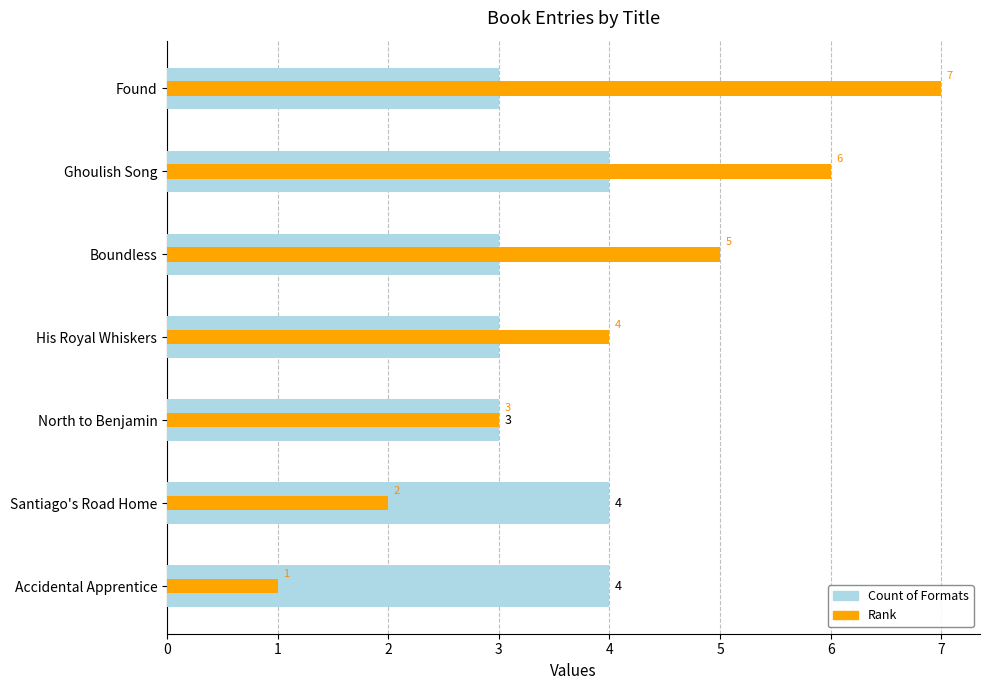

What is the sum of the Count of Formats values at Boundless and Santiago's Road Home?

7